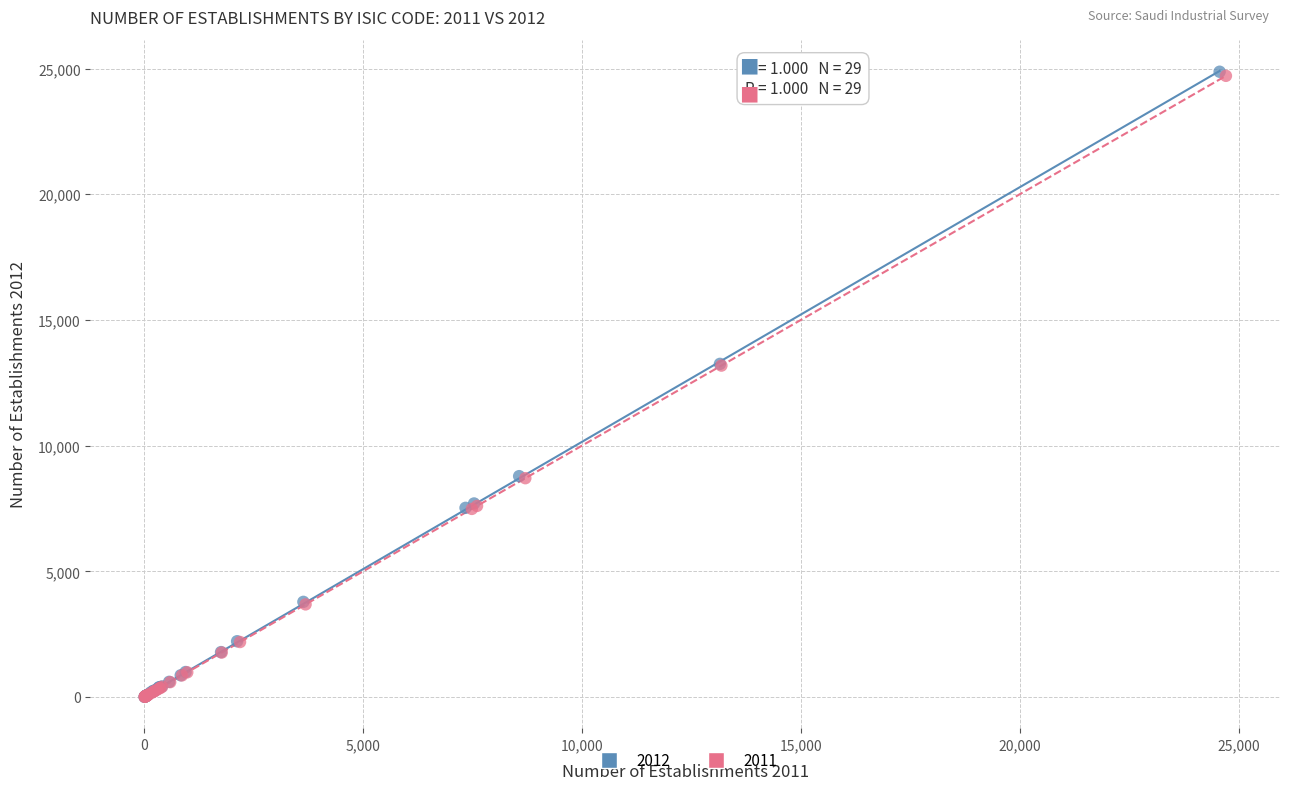

Which series has the largest Y range (max minus min)?

2012